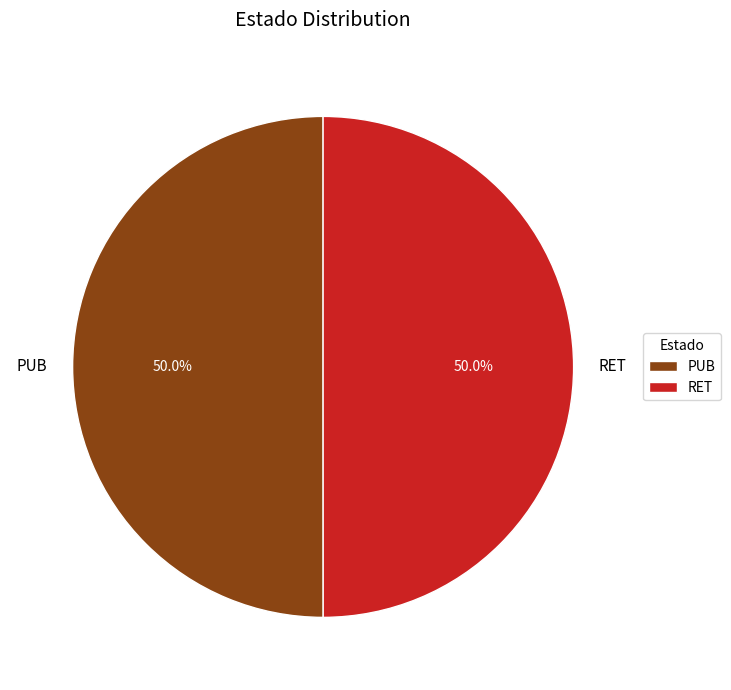

To the nearest percent, what portion does PUB represent?

50%